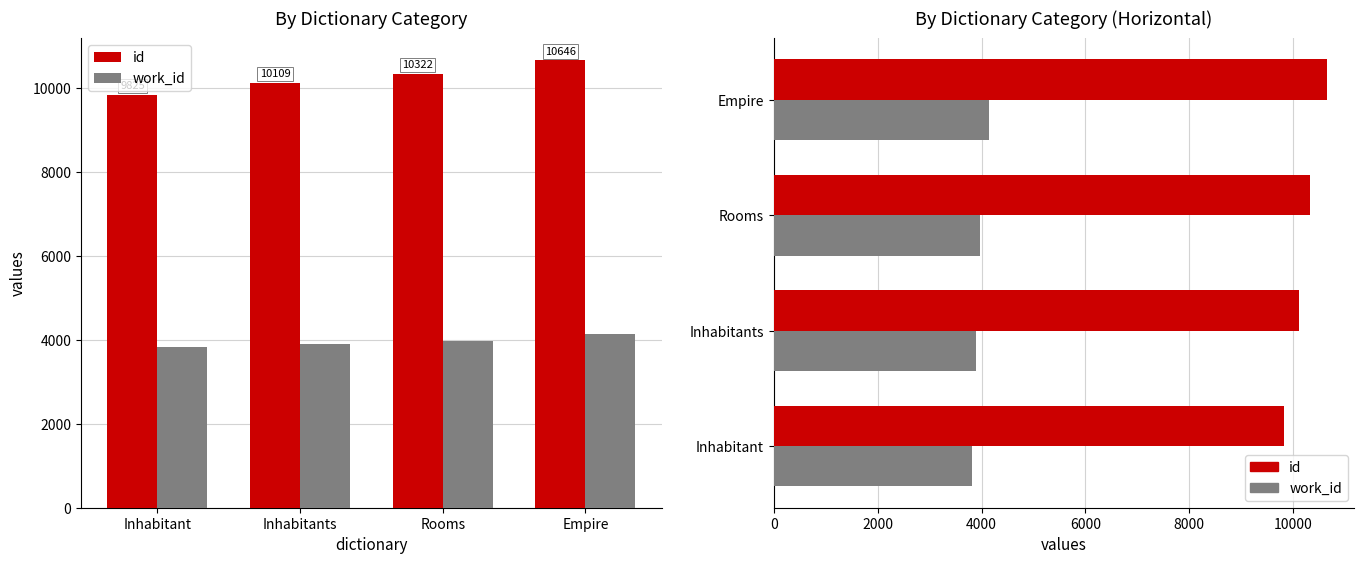

What is the sum of all id values?

40902